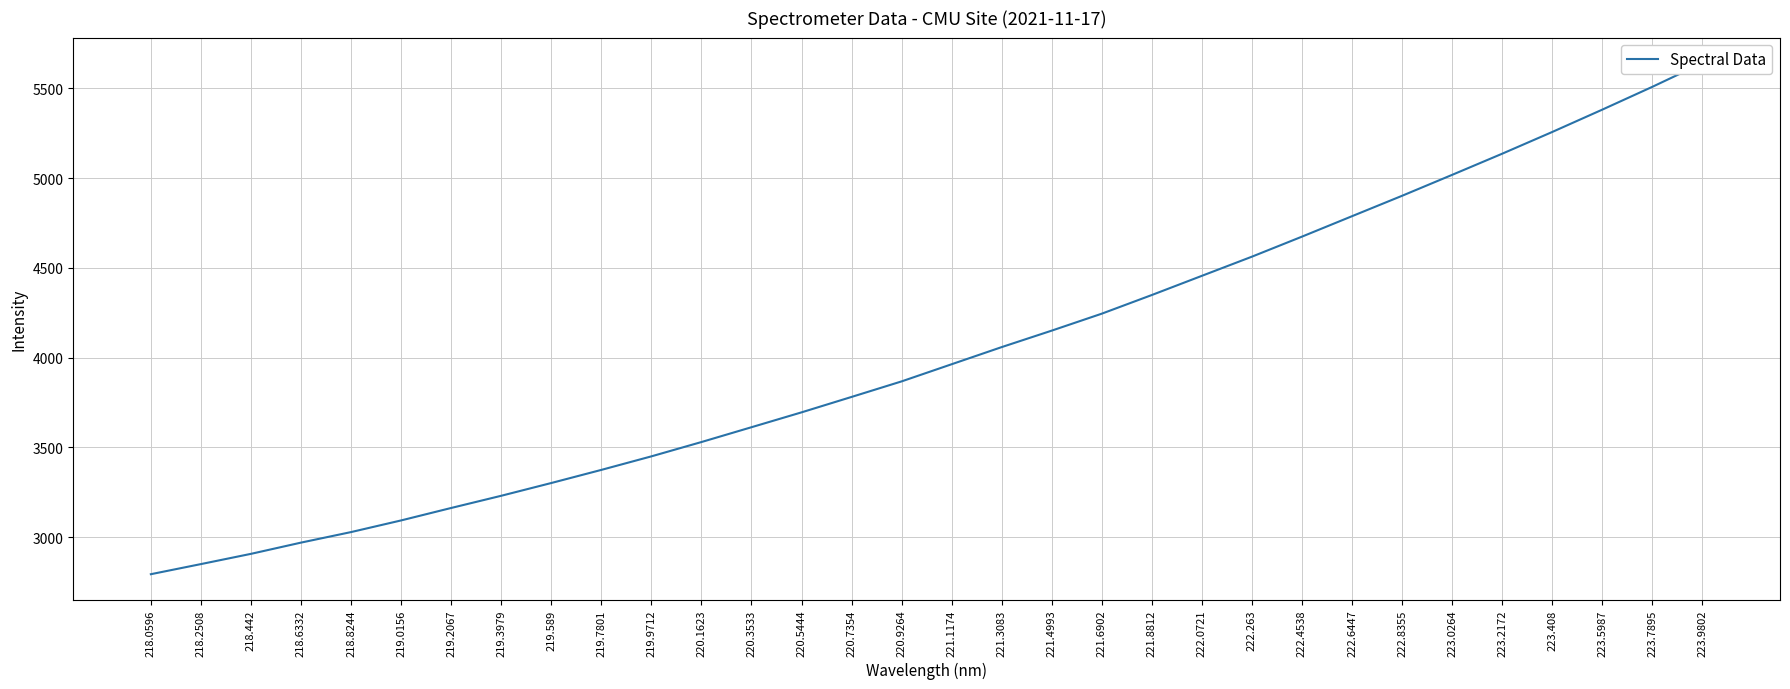

What is the average value?

4023.1